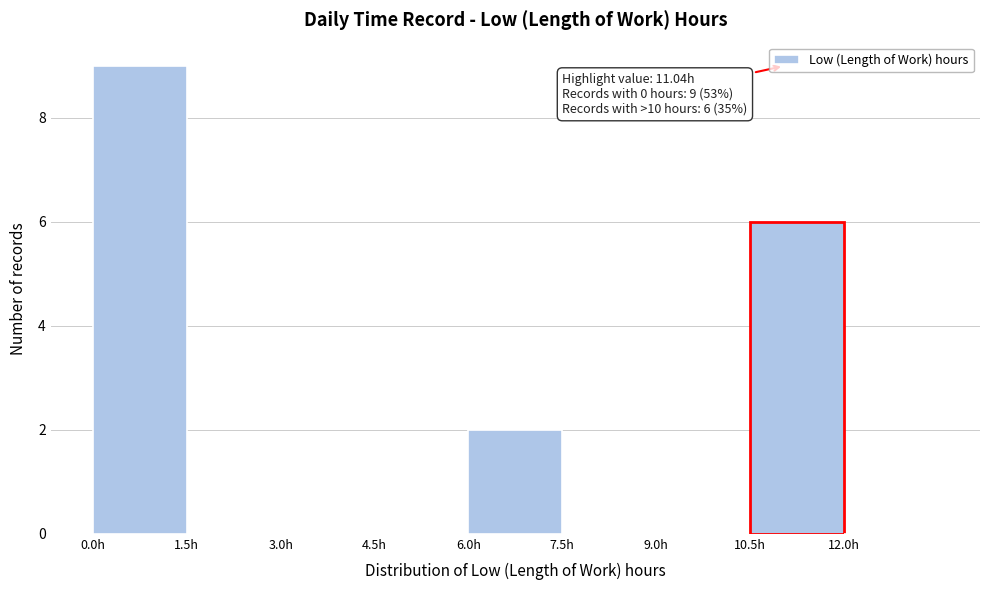

Which range on the x-axis has the tallest bar?

0.0 to 1.5